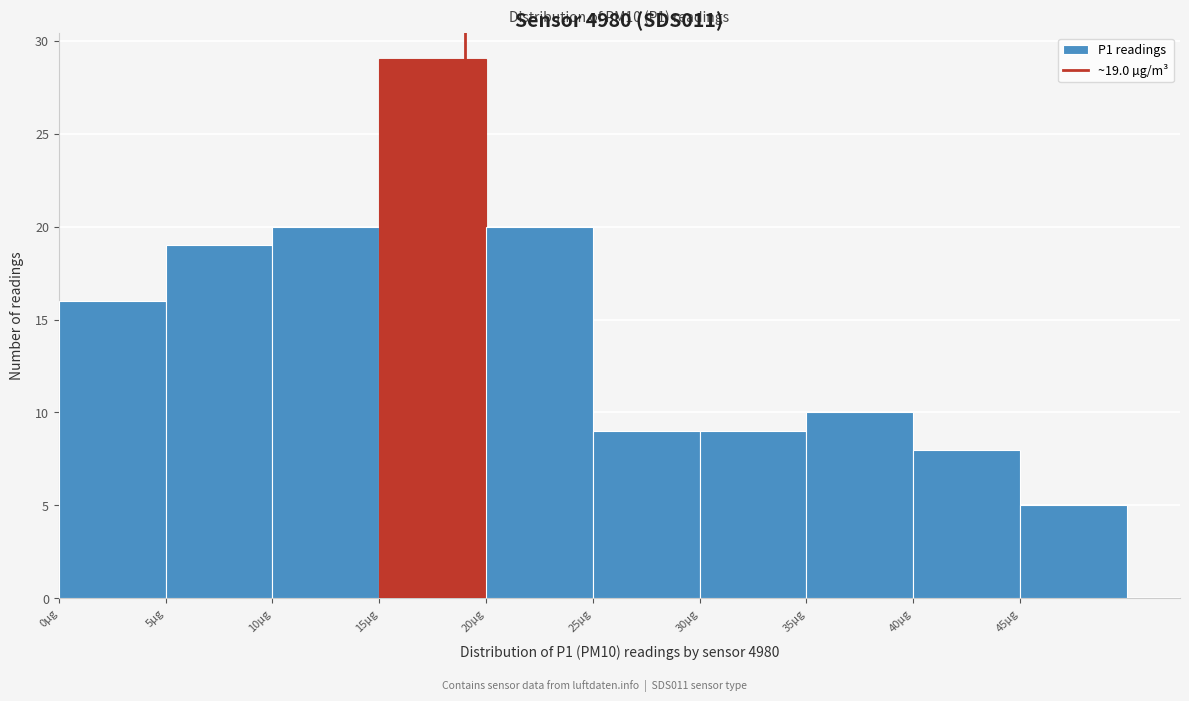

Over which range of the x-axis is the bar tallest?

15 to 20